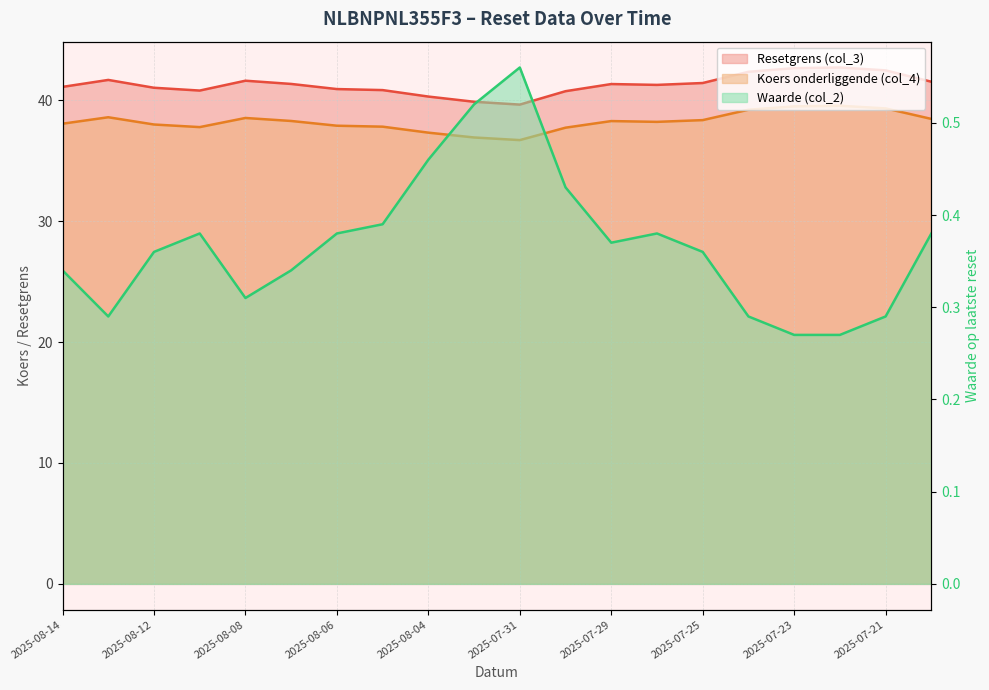

What value does the Resetgrens (col_3) series have at 2025-07-23?

42.7